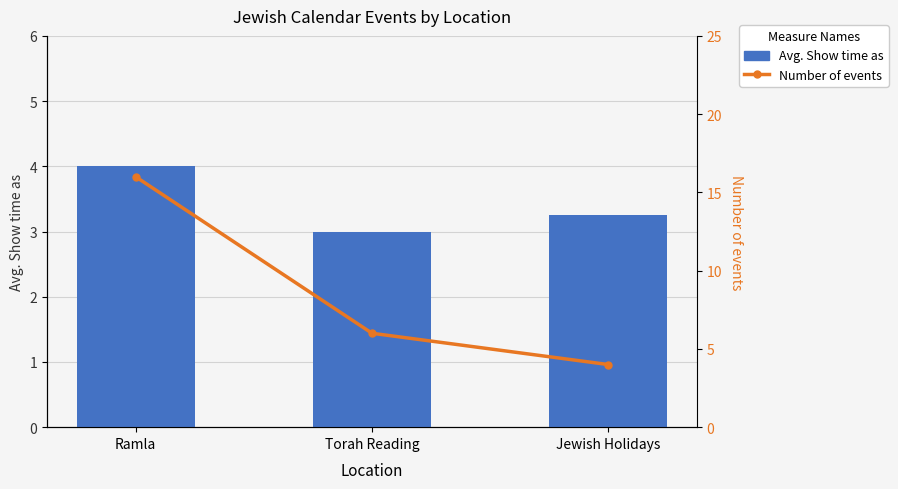

How many data points does each series have?

3